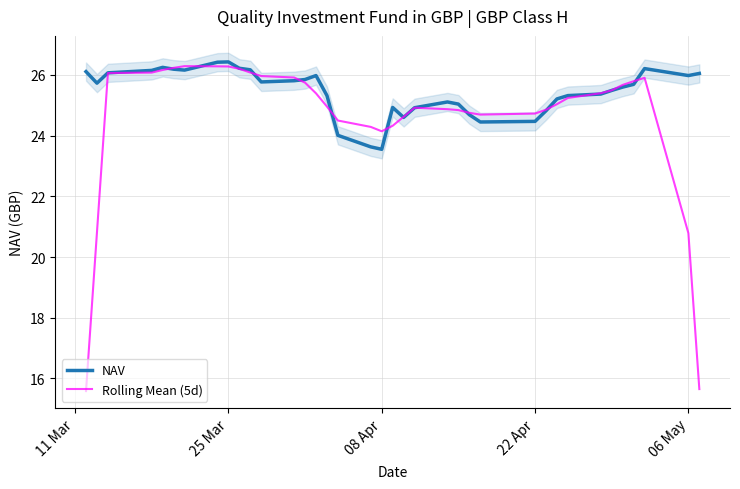

The value of Rolling Mean (5d) at 08 Apr is 24.1. True or false?

True